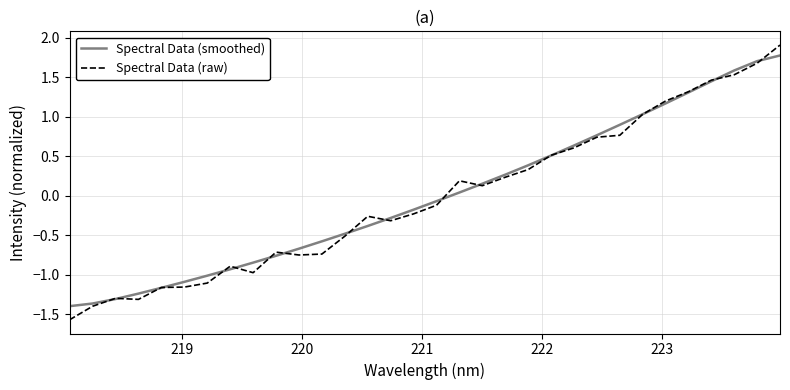

Which label corresponds to the smallest value in the chart?

218